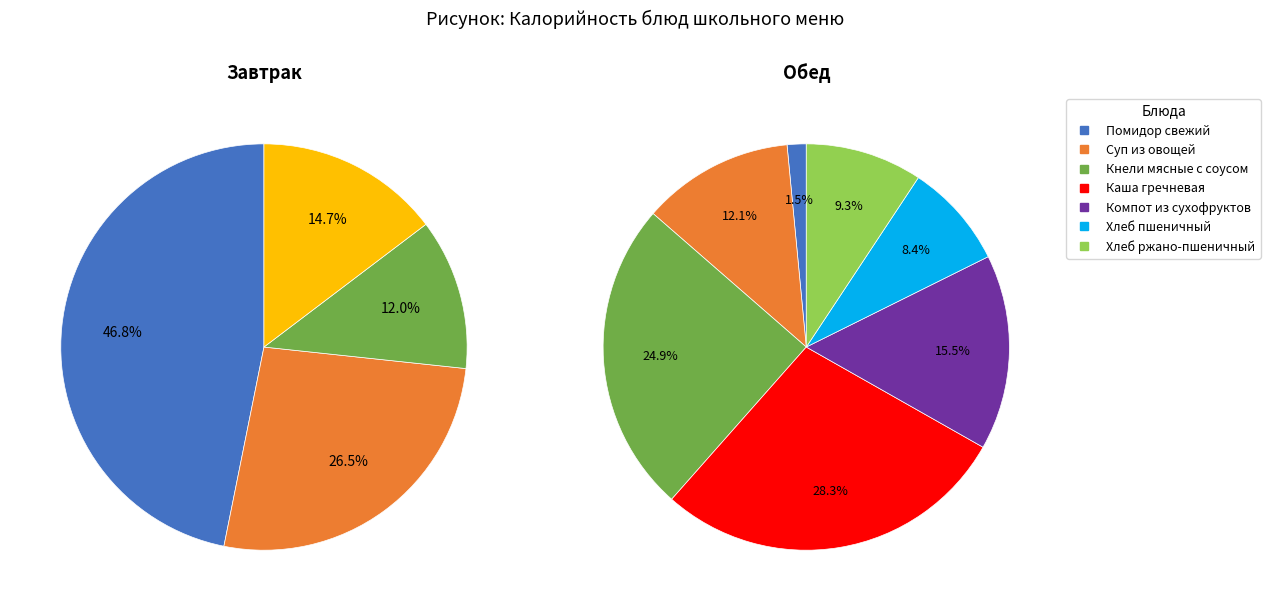

Which slice is the smallest?

Помидор свежий